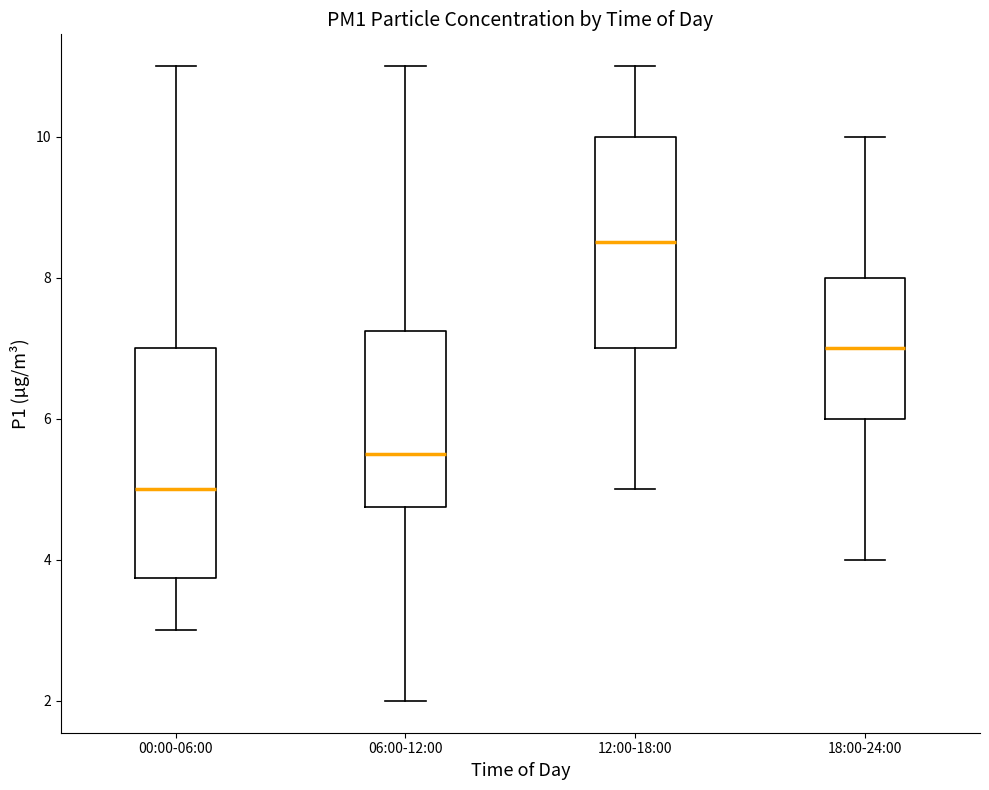

Which box is the tallest, from its lower edge to its upper edge?

00:00-06:00